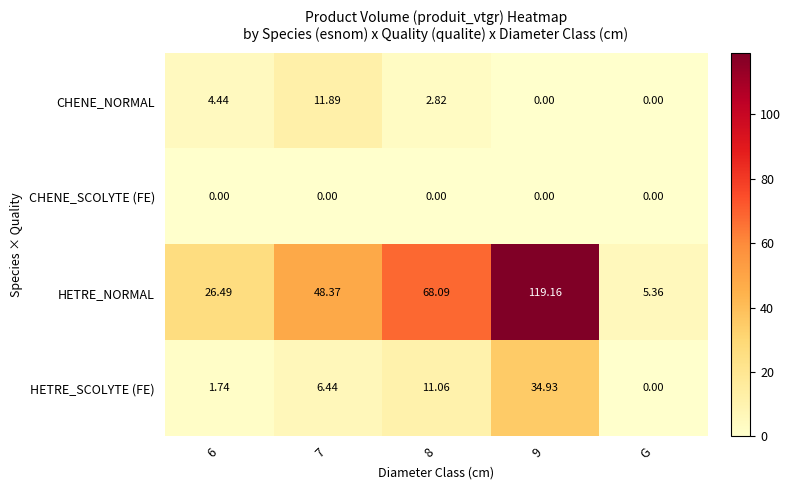

List the series in order of their peak value, lowest first.

CHENE_SCOLYTE (FE), CHENE_NORMAL, HETRE_SCOLYTE (FE), HETRE_NORMAL